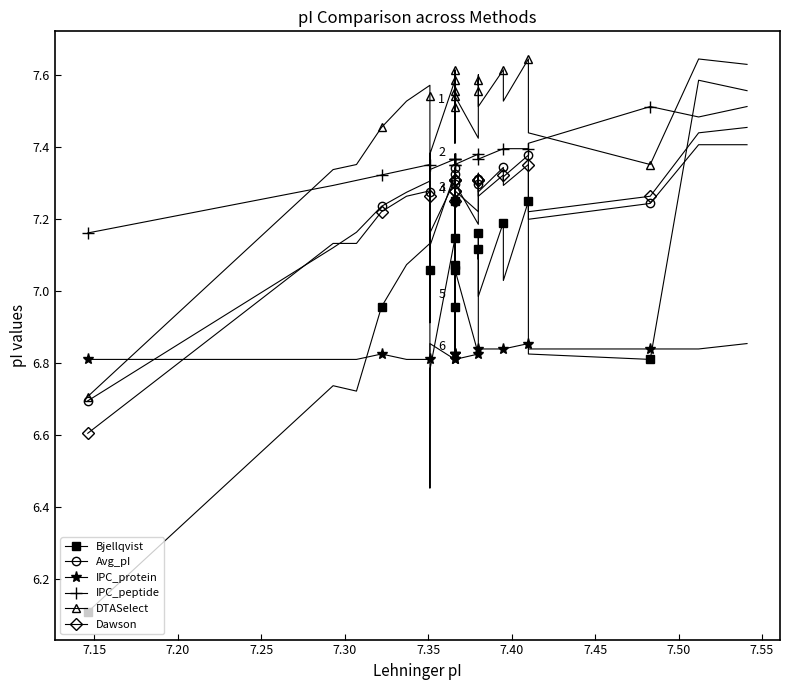

Where is the first local maximum for Dawson?

7.35